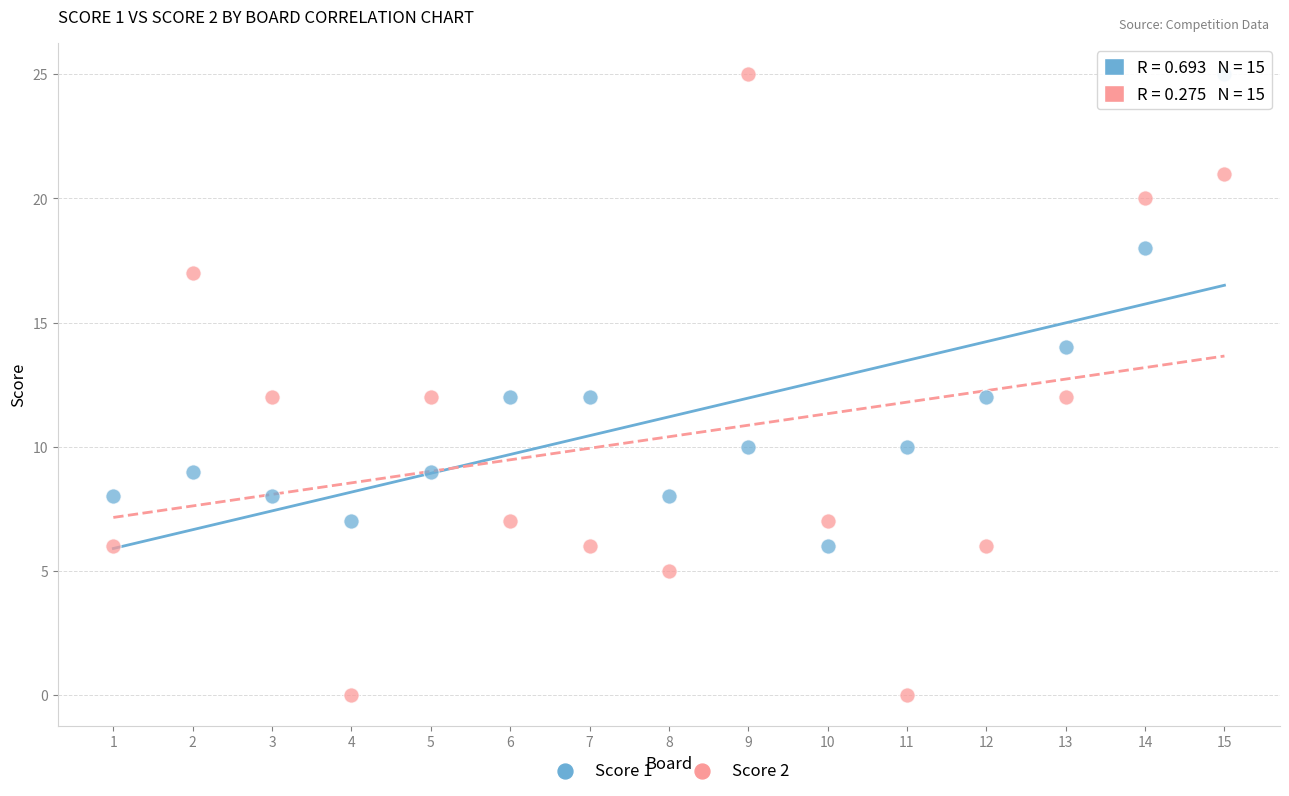

Across all data points, what is the range of X values (max minus min)?

14